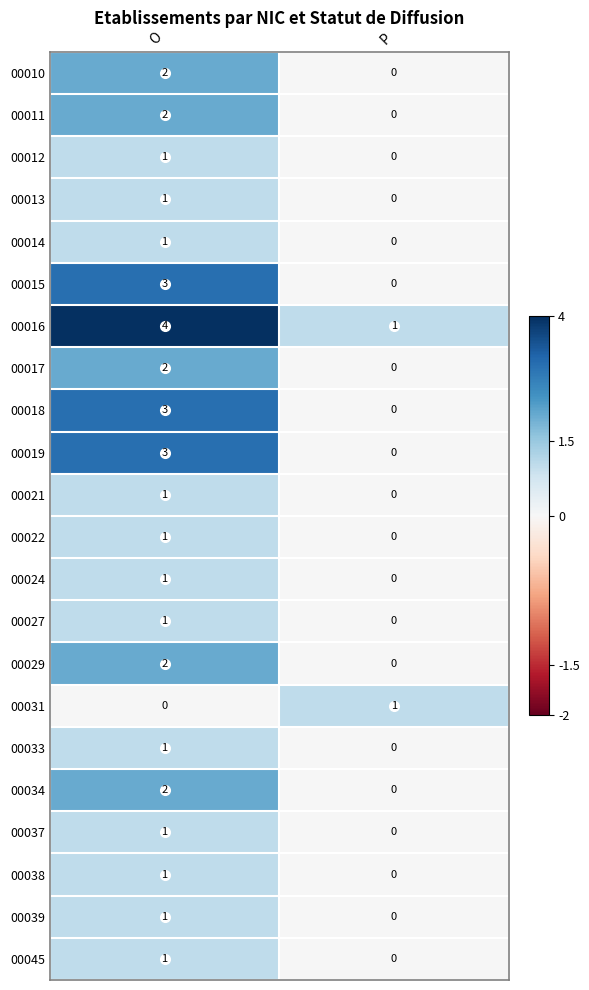

Is it true that 00038 equals 0 at O?

False